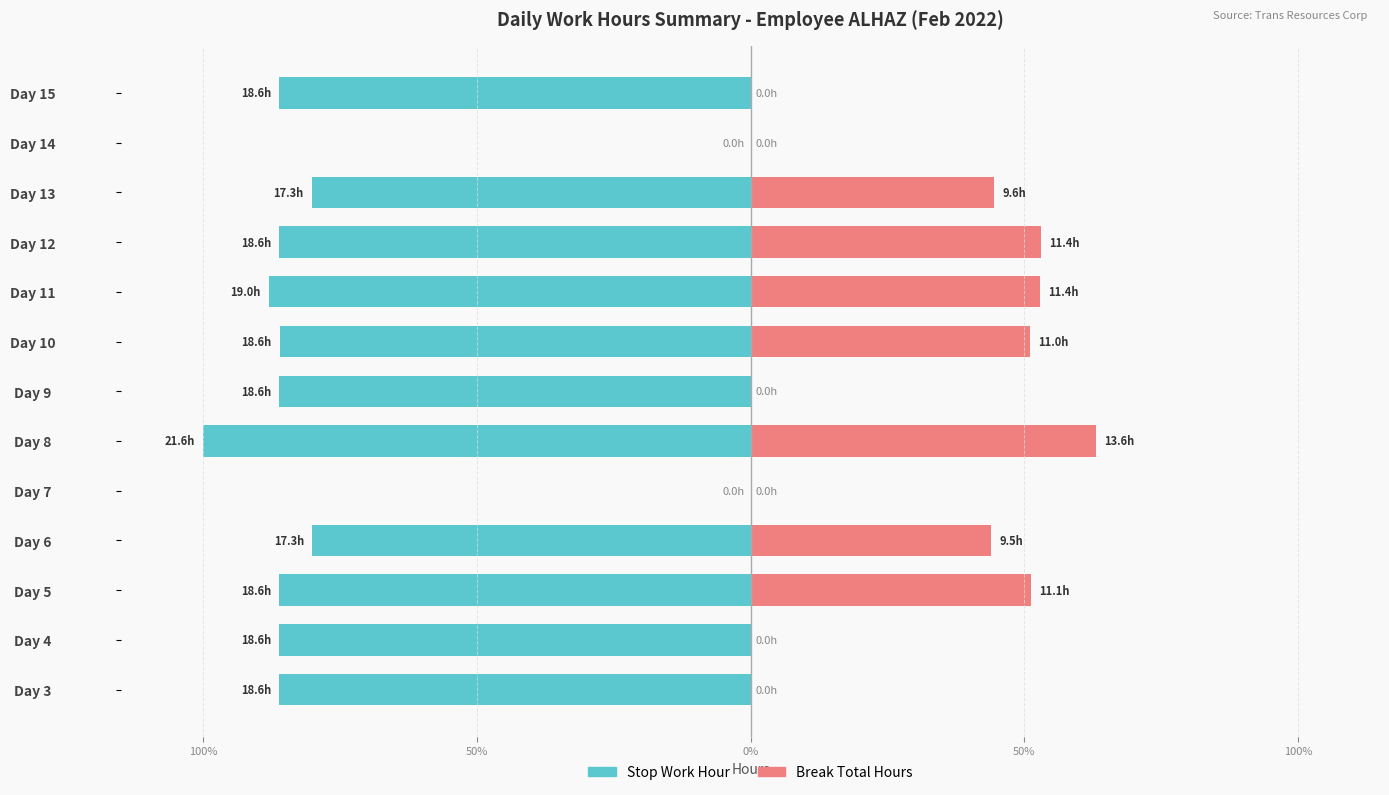

How many bars are there in each group?

2